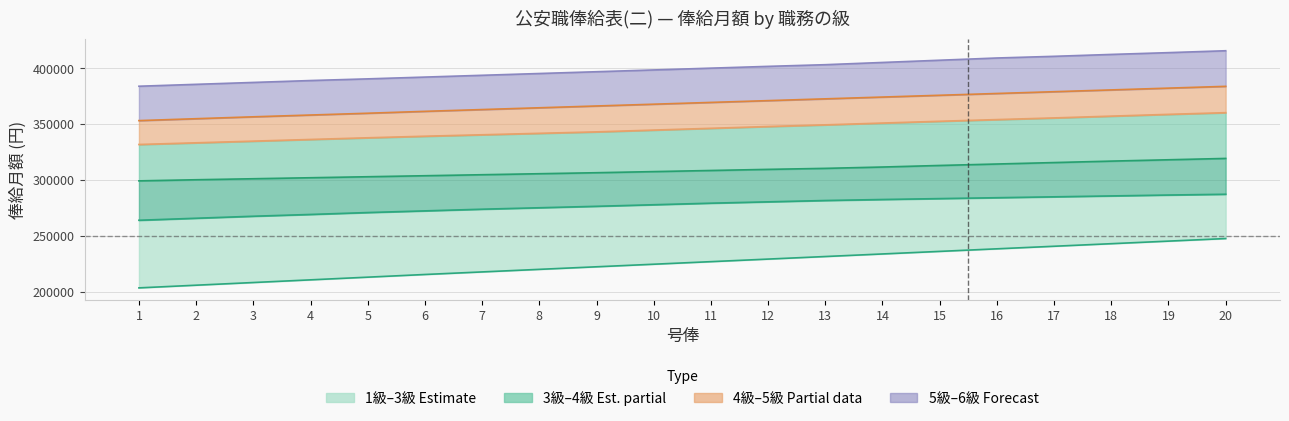

True or false: 5級 and 4級 intersect in this chart.

False